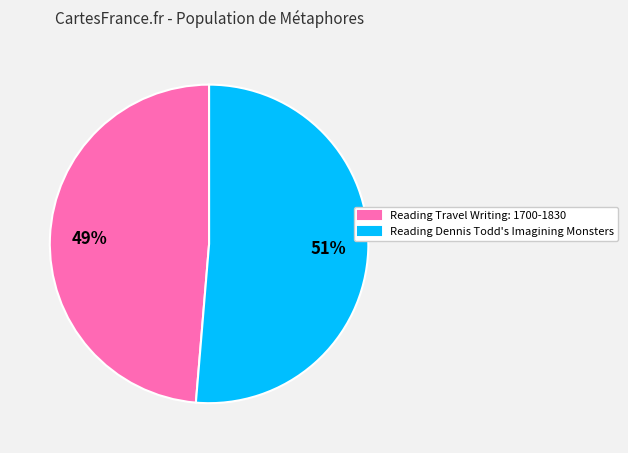

Count the number of slices in the pie.

2